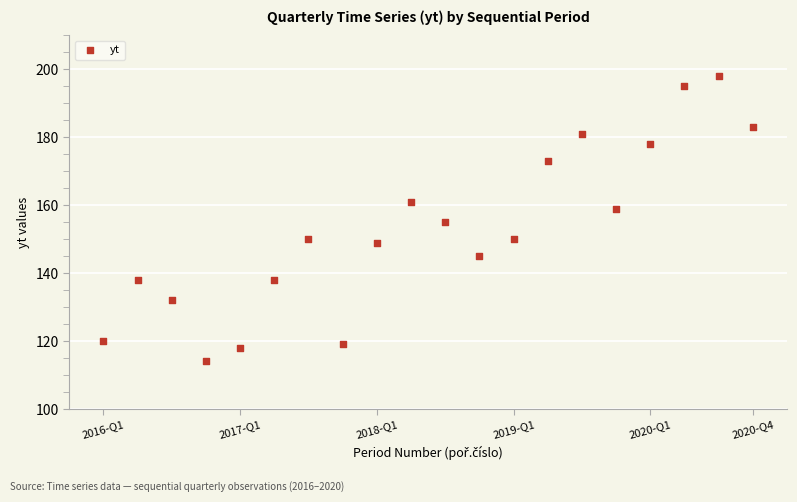

What is the range of Y values (max minus min)?

84